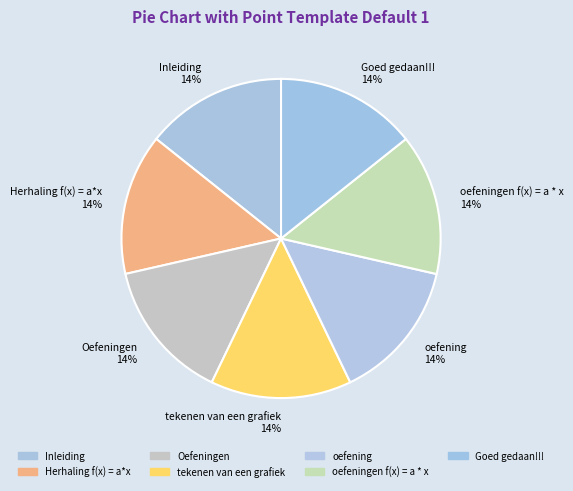

Count the number of slices in the pie.

7